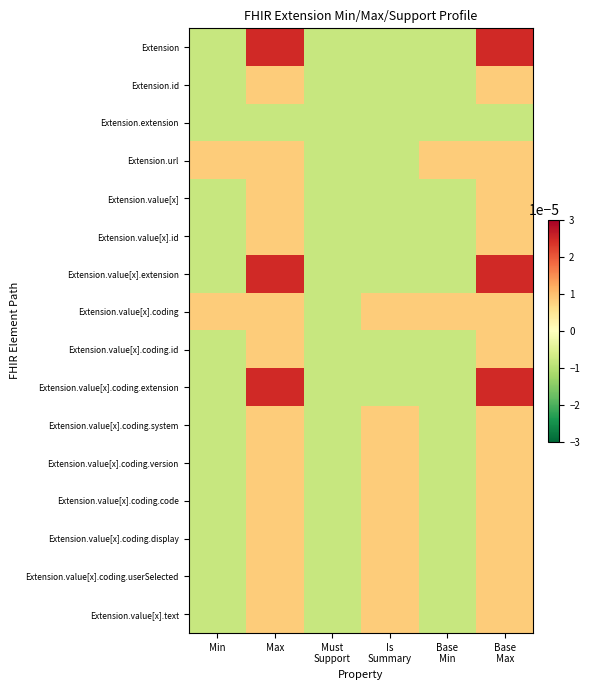

At how many categories does at least one series exceed 0?

5